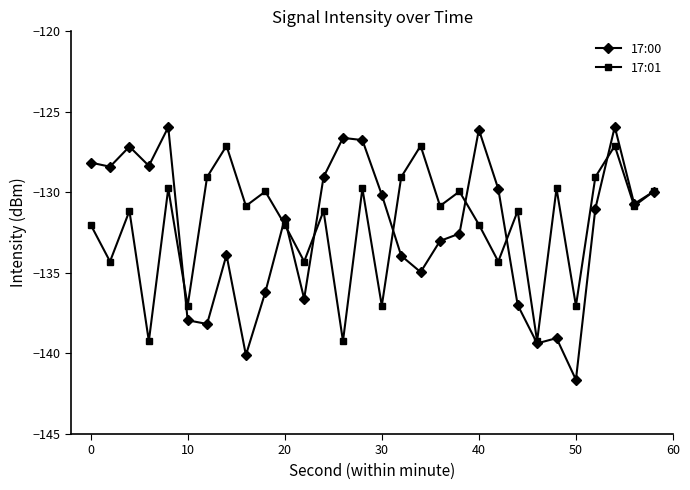

What is the value of the 17:01 point at the 16th from the left?

-137.0